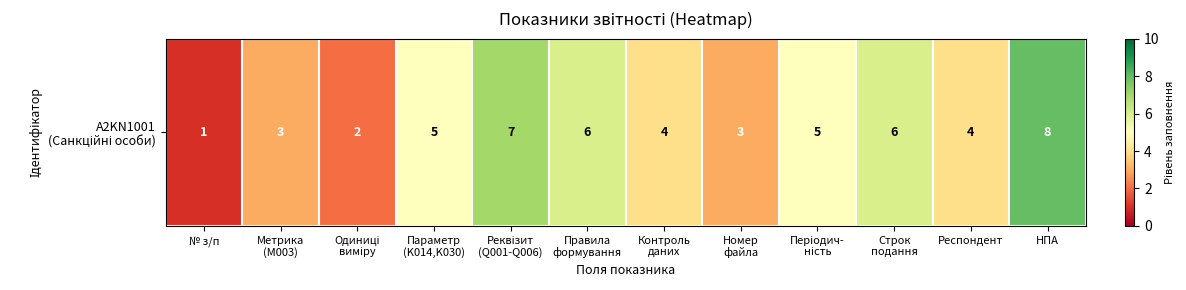

What is the difference between the second highest and minimum values?

6